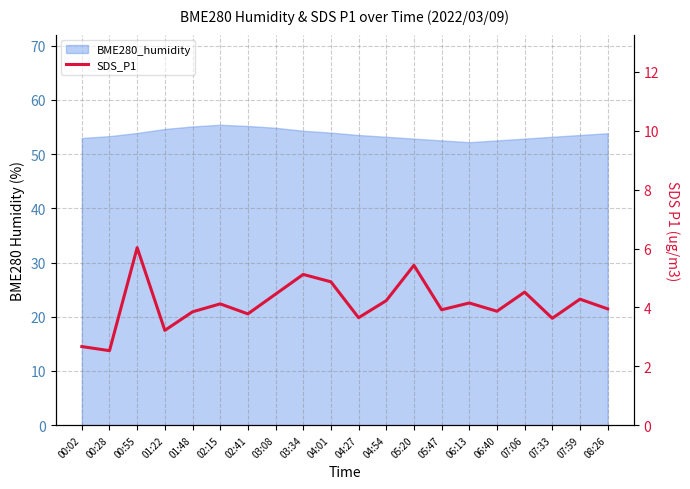

At which label is the value closest to 4?

08:26